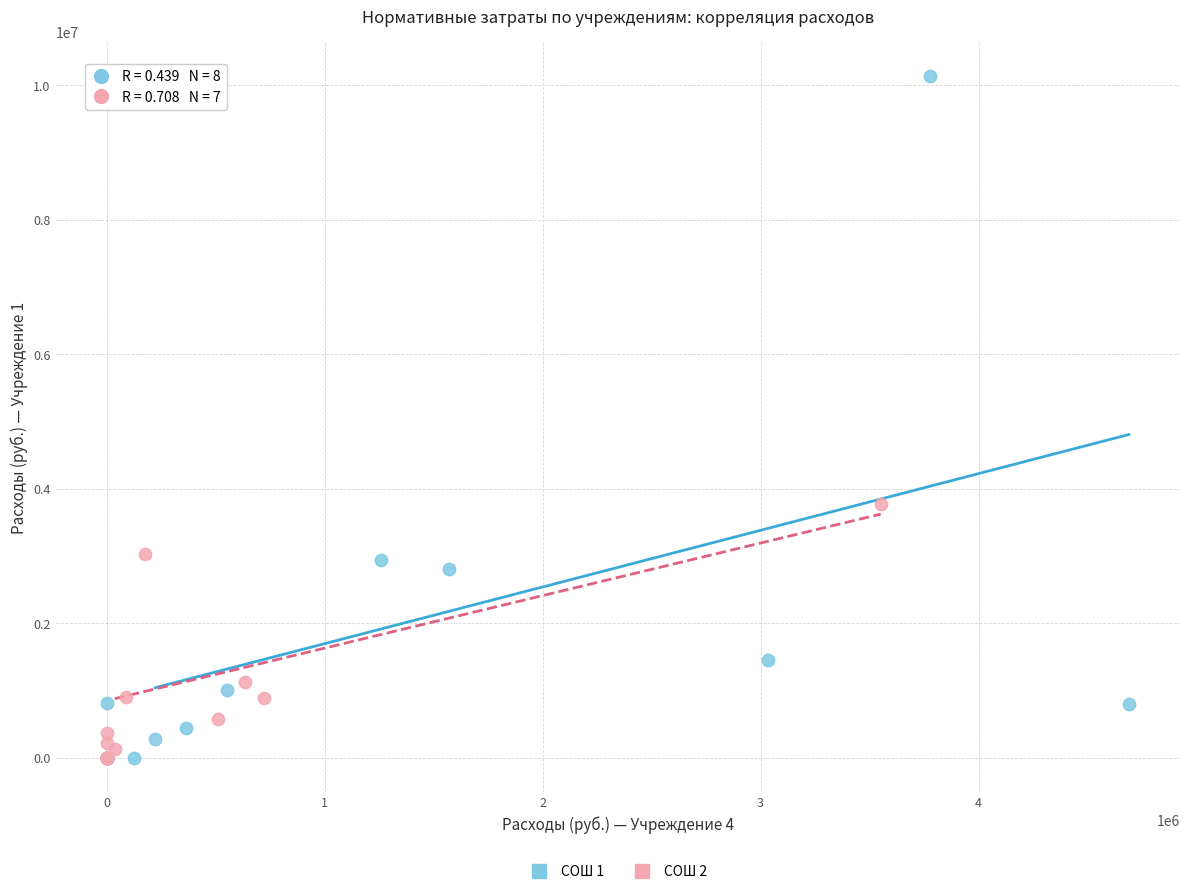

Which series reaches the maximum Y coordinate?

СОШ 1